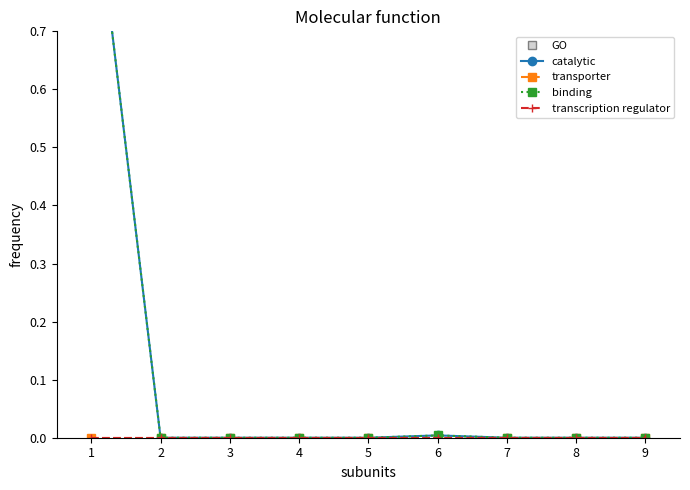

Reading left to right, transcribe all the data shown in this chart.

catalytic: 1.0	0.0	0.0	0.0	0.0	0.0	0.0	0.0	0.0
transporter: 0.0	0.0	0.0	0.0	0.0	0.0	0.0	0.0	0.0
binding: 1.0	0.0	0.0	0.0	0.0	0.0	0.0	0.0	0.0
transcription regulator: 0.0	0.0	0.0	0.0	0.0	0.0	0.0	0.0	0.0